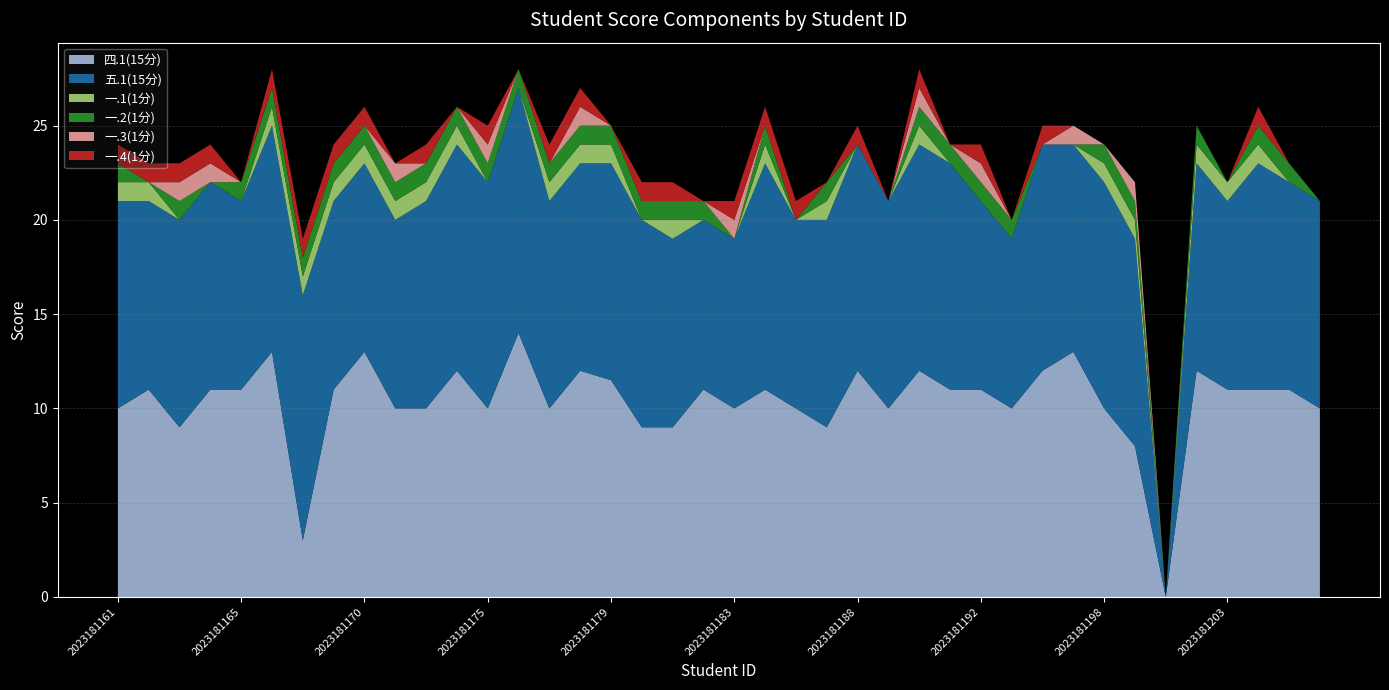

Reading left to right, what are all the values shown in this chart?

四.1(15分): 2023181161=10.0	2023181162=11.0	2023181163=9.0	2023181164=11.0	2023181165=11.0	2023181167=13.0	2023181168=3.0	2023181169=11.0	2023181170=13.0	2023181171=10.0	2023181173=10.0	2023181174=12.0	2023181175=10.0	2023181176=14.0	2023181177=10.0	2023181178=12.0	2023181179=11.5	2023181180=9.0	2023181181=9.0	2023181182=11.0	2023181183=10.0	2023181184=11.0	2023181186=10.0	2023181187=9.0	2023181188=12.0	2023181189=10.0	2023181190=12.0	2023181191=11.0	2023181192=11.0	2023181193=10.0	2023181195=12.0	2023181197=13.0	2023181198=10.0	2023181199=8.0	2023181200=0.0	2023181202=12.0	2023181203=11.0	2023181204=11.0	2023181205=11.0	2023181206=10.0
五.1(15分): 2023181161=11.0	2023181162=10.0	2023181163=11.0	2023181164=11.0	2023181165=10.0	2023181167=12.0	2023181168=13.0	2023181169=10.0	2023181170=10.0	2023181171=10.0	2023181173=11.0	2023181174=12.0	2023181175=12.0	2023181176=13.0	2023181177=11.0	2023181178=11.0	2023181179=11.5	2023181180=11.0	2023181181=10.0	2023181182=9.0	2023181183=9.0	2023181184=12.0	2023181186=10.0	2023181187=11.0	2023181188=12.0	2023181189=11.0	2023181190=12.0	2023181191=12.0	2023181192=10.0	2023181193=9.0	2023181195=12.0	2023181197=11.0	2023181198=12.0	2023181199=11.0	2023181200=0.0	2023181202=11.0	2023181203=10.0	2023181204=12.0	2023181205=11.0	2023181206=11.0
一.1(1分): 2023181161=1.0	2023181162=1.0	2023181163=0.0	2023181164=0.0	2023181165=0.0	2023181167=1.0	2023181168=1.0	2023181169=1.0	2023181170=1.0	2023181171=1.0	2023181173=1.0	2023181174=1.0	2023181175=0.0	2023181176=0.0	2023181177=1.0	2023181178=1.0	2023181179=1.0	2023181180=0.0	2023181181=1.0	2023181182=0.0	2023181183=0.0	2023181184=1.0	2023181186=0.0	2023181187=1.0	2023181188=0.0	2023181189=0.0	2023181190=1.0	2023181191=0.0	2023181192=0.0	2023181193=0.0	2023181195=0.0	2023181197=0.0	2023181198=1.0	2023181199=1.0	2023181200=0.0	2023181202=1.0	2023181203=1.0	2023181204=1.0	2023181205=0.0	2023181206=0.0
一.2(1分): 2023181161=1.0	2023181162=0.0	2023181163=1.0	2023181164=0.0	2023181165=1.0	2023181167=1.0	2023181168=1.0	2023181169=1.0	2023181170=1.0	2023181171=1.0	2023181173=1.0	2023181174=1.0	2023181175=1.0	2023181176=1.0	2023181177=1.0	2023181178=1.0	2023181179=1.0	2023181180=1.0	2023181181=1.0	2023181182=1.0	2023181183=0.0	2023181184=1.0	2023181186=0.0	2023181187=1.0	2023181188=0.0	2023181189=0.0	2023181190=1.0	2023181191=1.0	2023181192=1.0	2023181193=1.0	2023181195=0.0	2023181197=0.0	2023181198=1.0	2023181199=1.0	2023181200=0.0	2023181202=1.0	2023181203=0.0	2023181204=1.0	2023181205=1.0	2023181206=0.0
一.3(1分): 2023181161=0.0	2023181162=0.0	2023181163=1.0	2023181164=1.0	2023181165=0.0	2023181167=0.0	2023181168=0.0	2023181169=0.0	2023181170=0.0	2023181171=1.0	2023181173=0.0	2023181174=0.0	2023181175=1.0	2023181176=0.0	2023181177=0.0	2023181178=1.0	2023181179=0.0	2023181180=0.0	2023181181=0.0	2023181182=0.0	2023181183=1.0	2023181184=0.0	2023181186=0.0	2023181187=0.0	2023181188=0.0	2023181189=0.0	2023181190=1.0	2023181191=0.0	2023181192=1.0	2023181193=0.0	2023181195=0.0	2023181197=1.0	2023181198=0.0	2023181199=1.0	2023181200=0.0	2023181202=0.0	2023181203=0.0	2023181204=0.0	2023181205=0.0	2023181206=0.0
一.4(1分): 2023181161=1.0	2023181162=1.0	2023181163=1.0	2023181164=1.0	2023181165=0.0	2023181167=1.0	2023181168=1.0	2023181169=1.0	2023181170=1.0	2023181171=0.0	2023181173=1.0	2023181174=0.0	2023181175=1.0	2023181176=0.0	2023181177=1.0	2023181178=1.0	2023181179=0.0	2023181180=1.0	2023181181=1.0	2023181182=0.0	2023181183=1.0	2023181184=1.0	2023181186=1.0	2023181187=0.0	2023181188=1.0	2023181189=0.0	2023181190=1.0	2023181191=0.0	2023181192=1.0	2023181193=0.0	2023181195=1.0	2023181197=0.0	2023181198=0.0	2023181199=0.0	2023181200=0.0	2023181202=0.0	2023181203=0.0	2023181204=1.0	2023181205=0.0	2023181206=0.0